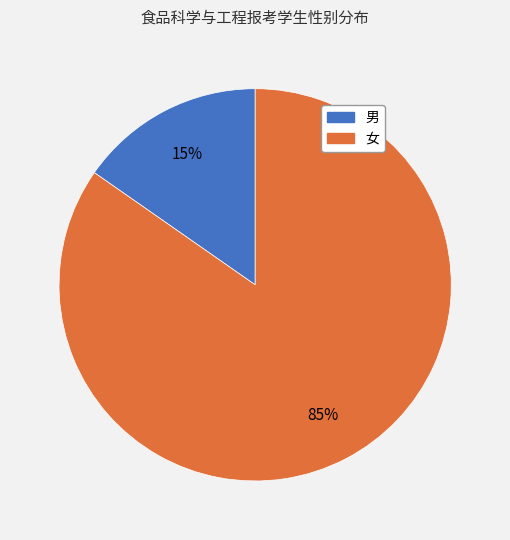

Is it true that 女 is 90% of the pie?

False